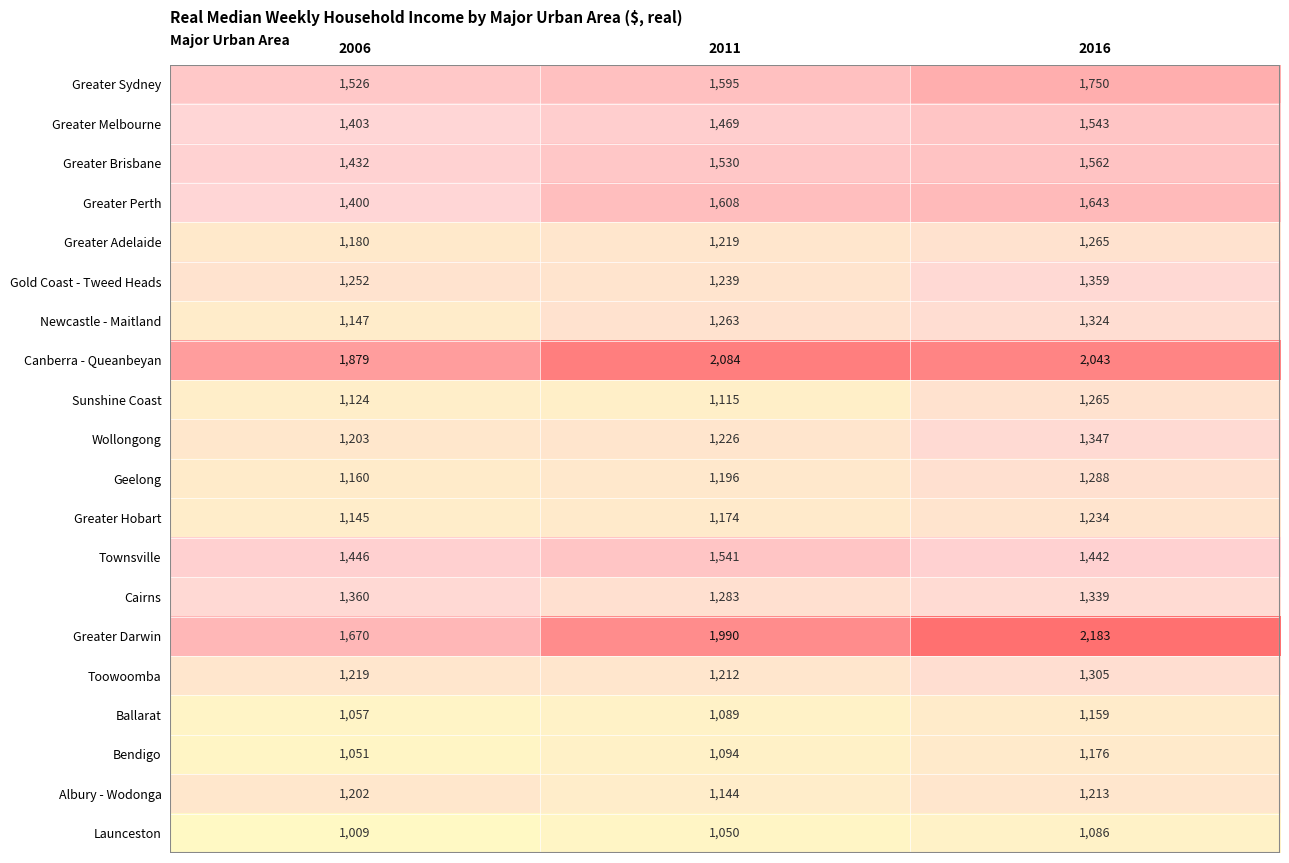

Rank the series at 2011 from highest to lowest value.

Canberra - Queanbeyan, Greater Darwin, Greater Perth, Greater Sydney, Townsville, Greater Brisbane, Greater Melbourne, Cairns, Newcastle - Maitland, Gold Coast - Tweed Heads, Wollongong, Greater Adelaide, Toowoomba, Geelong, Greater Hobart, Albury - Wodonga, Sunshine Coast, Bendigo, Ballarat, Launceston